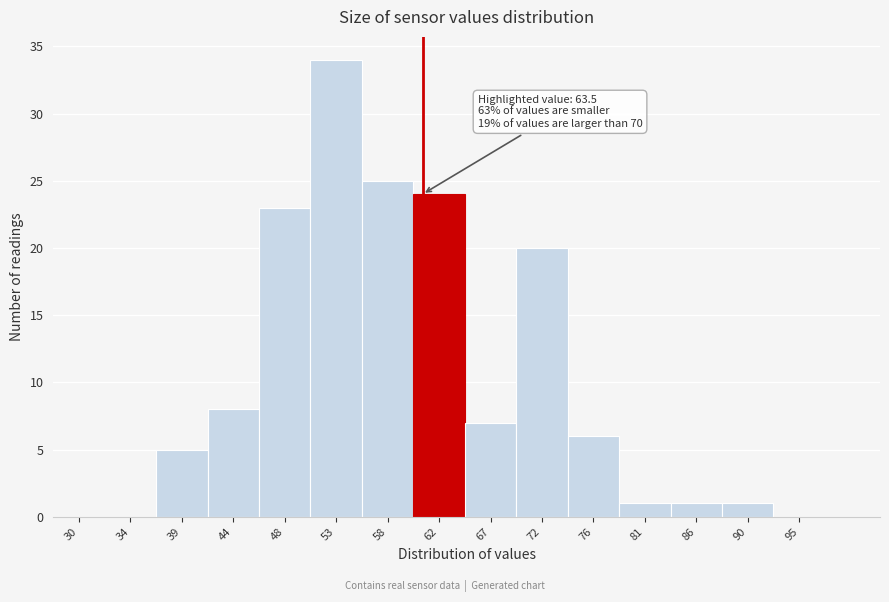

Reading left to right, list all the values displayed in this chart.

30=0	34=0	39=5	44=8	48=23	53=34	58=25	62=24	67=7	72=20	76=6	81=1	86=1	90=1	95=0